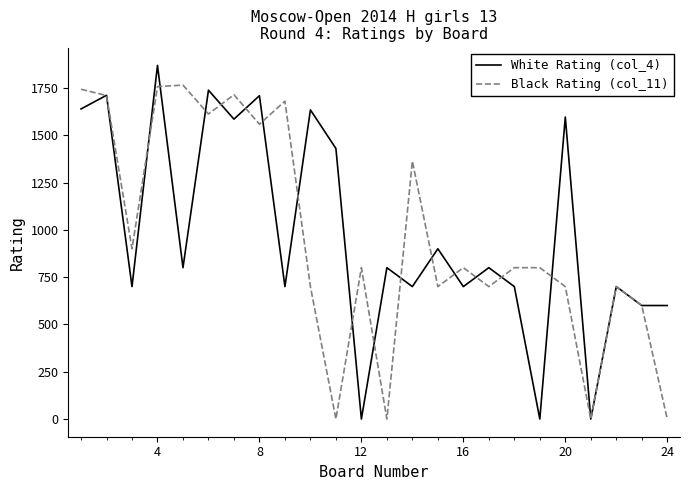

How many distinct data groups are displayed?

2